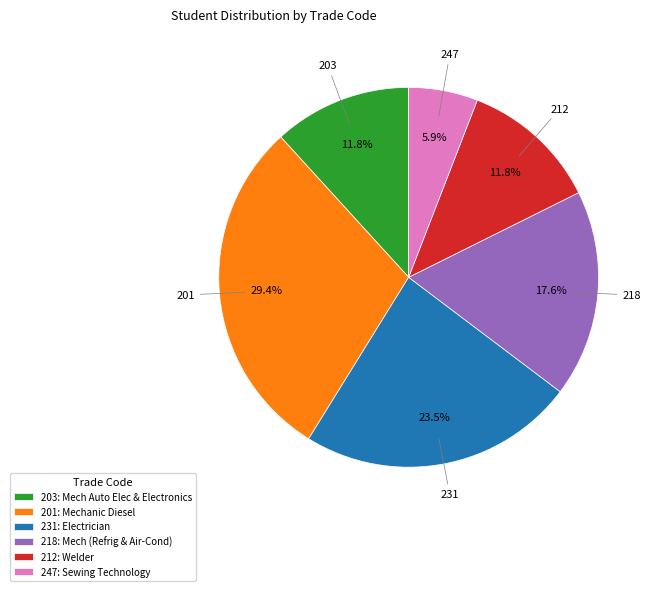

Which has a higher value, 247: Sewing Technology or 203: Mech Auto Elec & Electronics?

203: Mech Auto Elec & Electronics